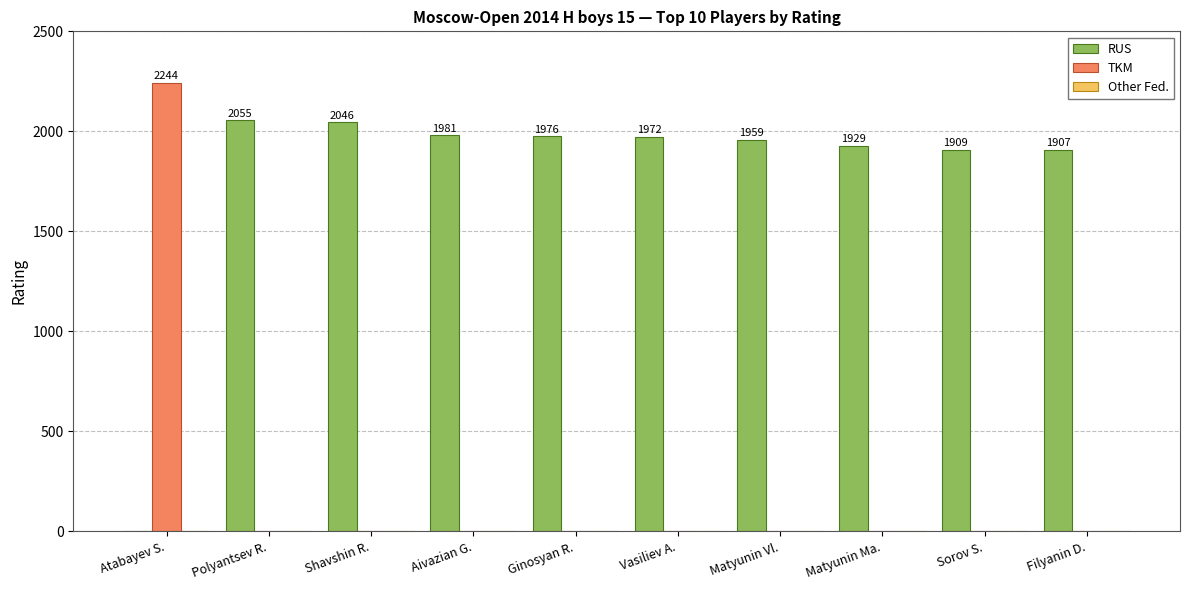

What is the sum of all TKM values?

2244